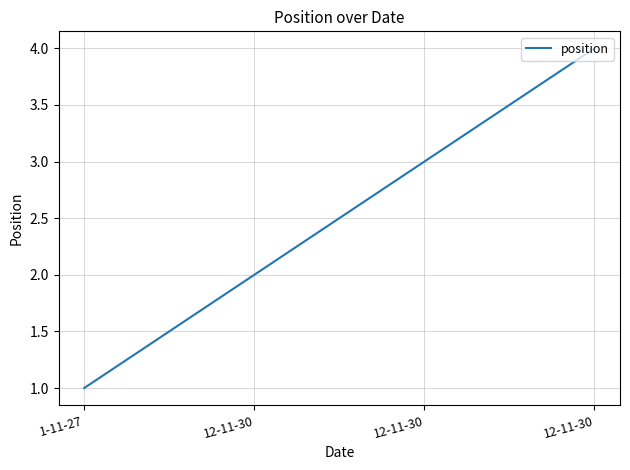

Is this an area chart (filled region under the line)?

No